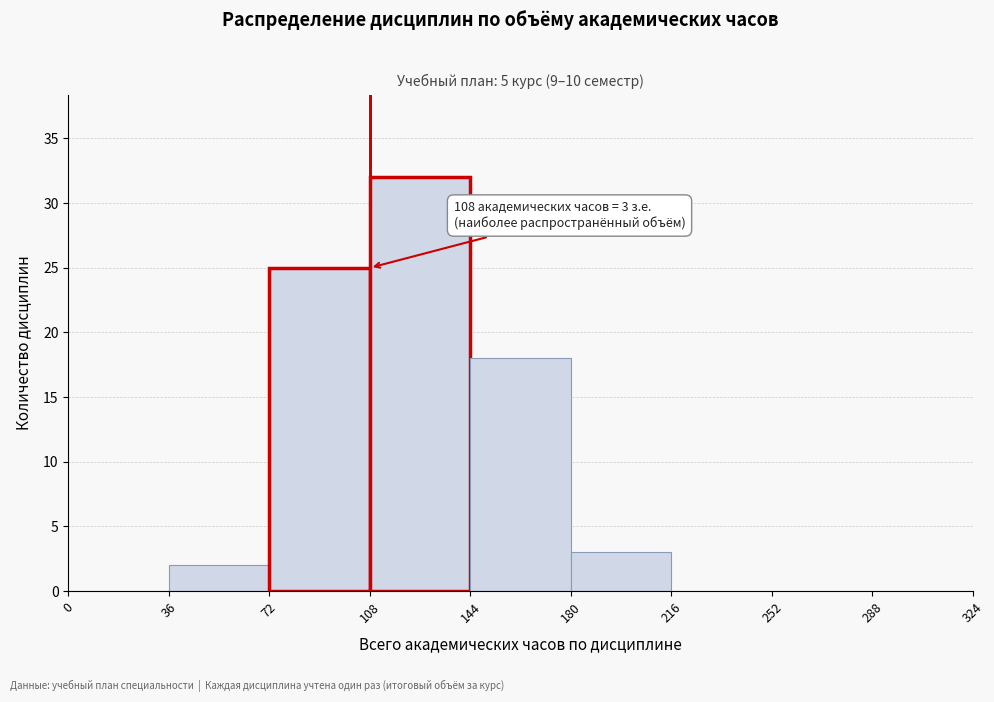

Over which range of the x-axis is the bar tallest?

108 to 144